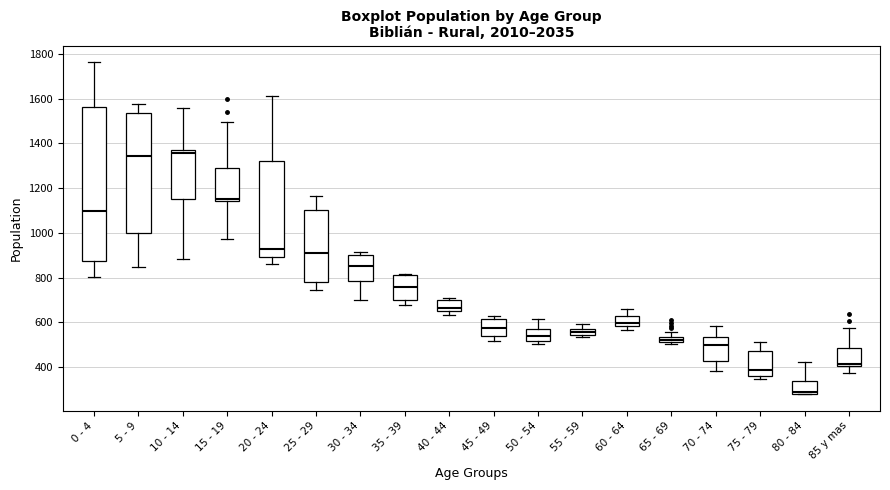

Which box is the tallest, from its lower edge to its upper edge?

0 - 4